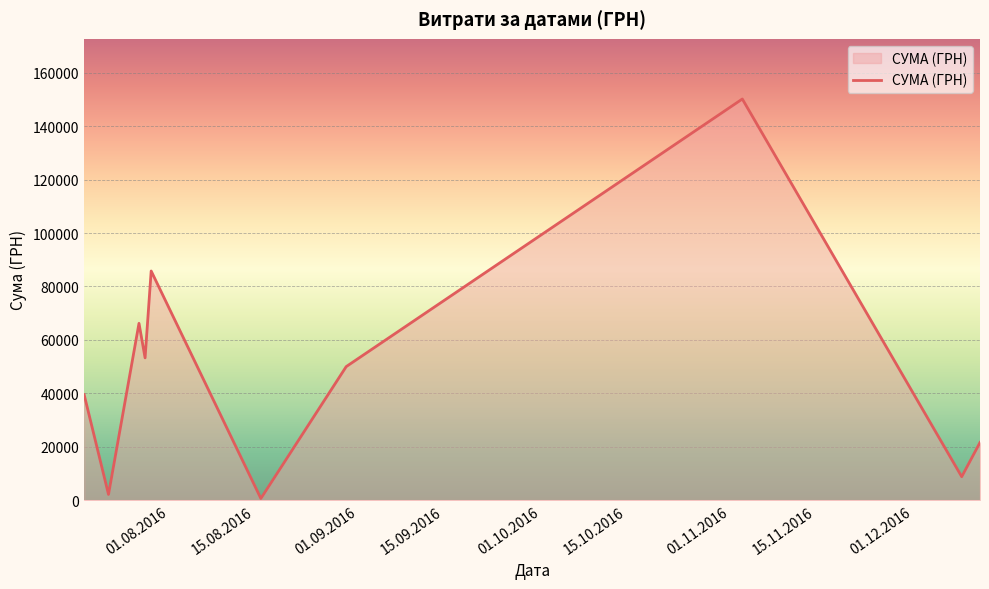

What is the maximum value shown in the chart?

150216.7